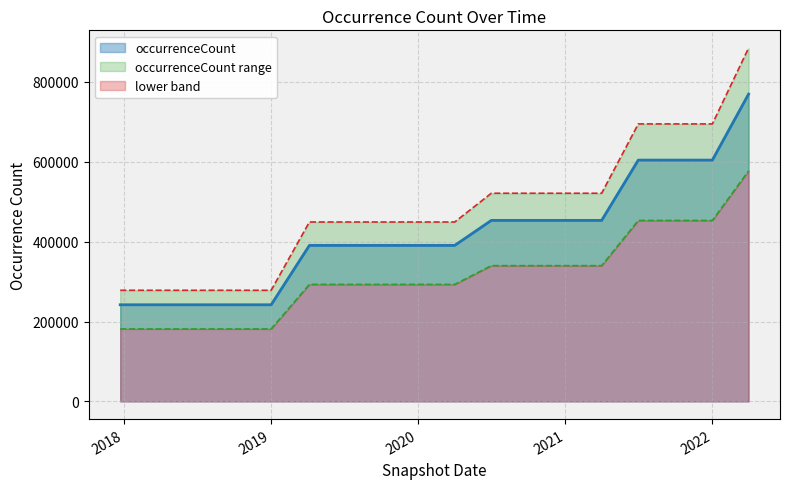

What is the highest value of the occurrenceCount series?

769477